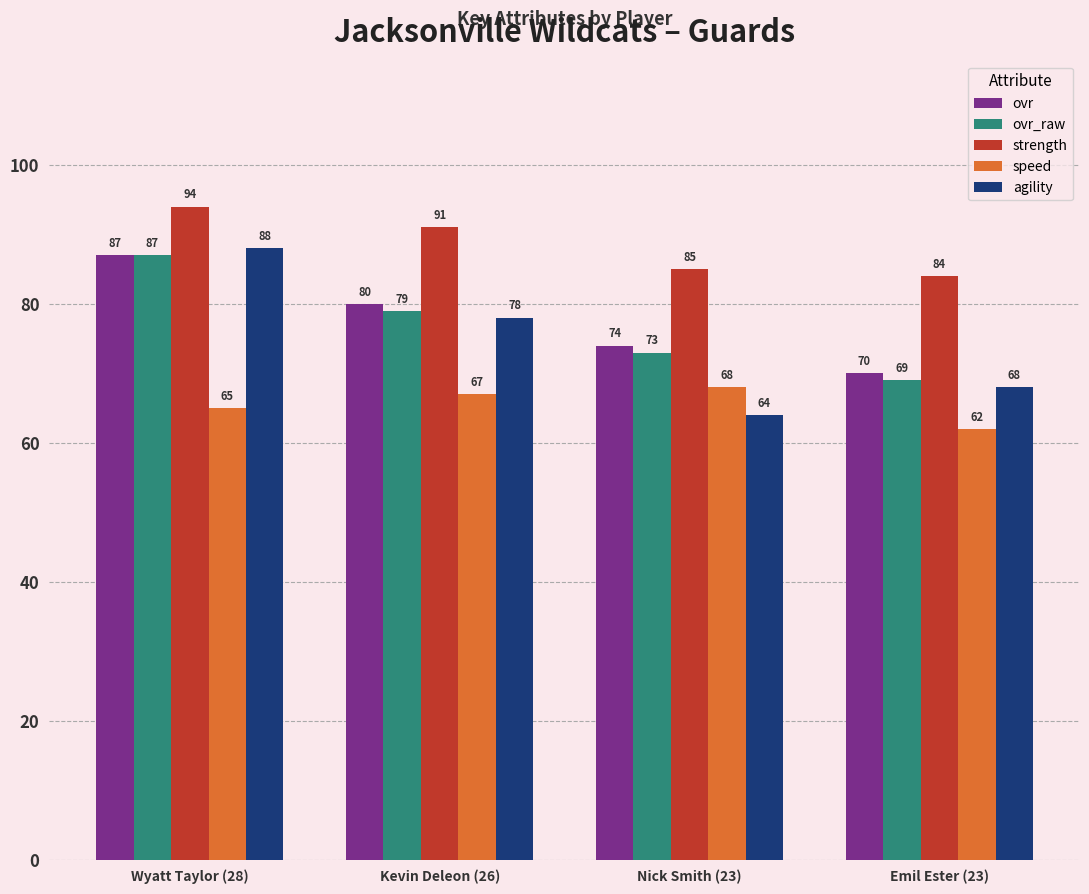

At which label does agility first exceed 78?

Wyatt Taylor (28)